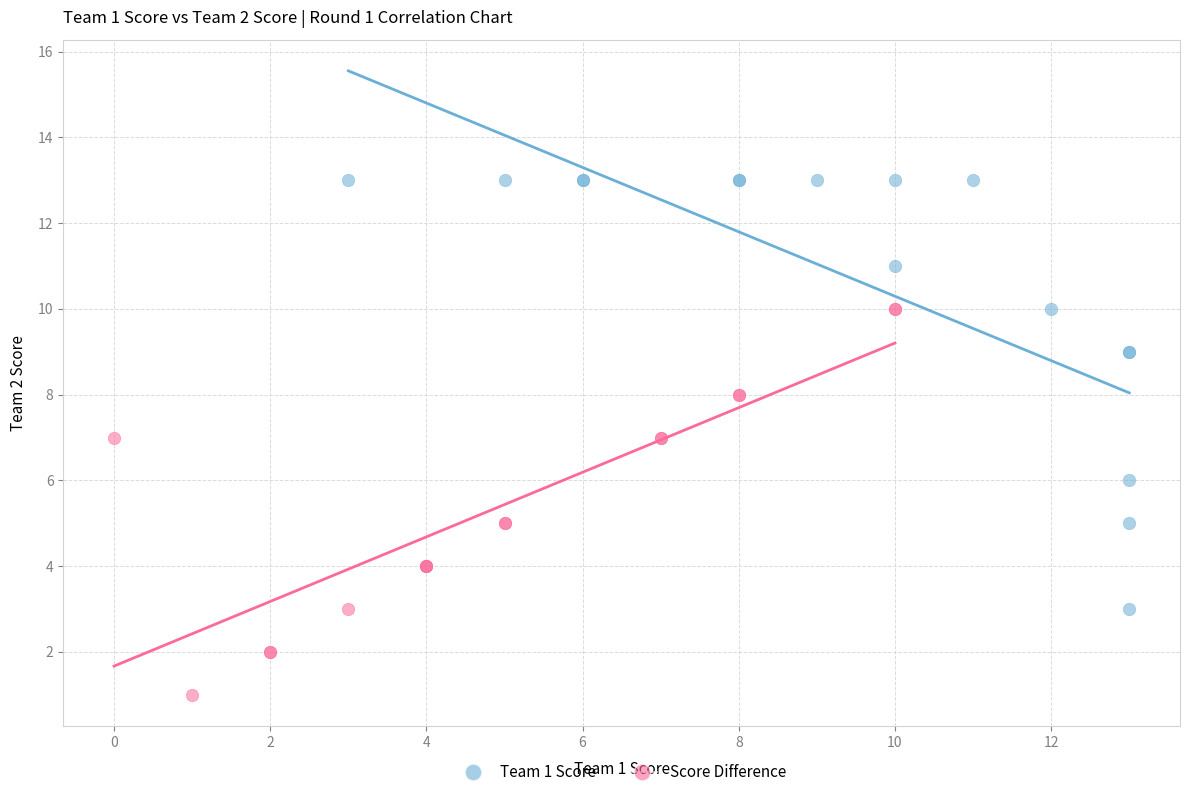

Which series contains the highest Y value?

Team 1 Score